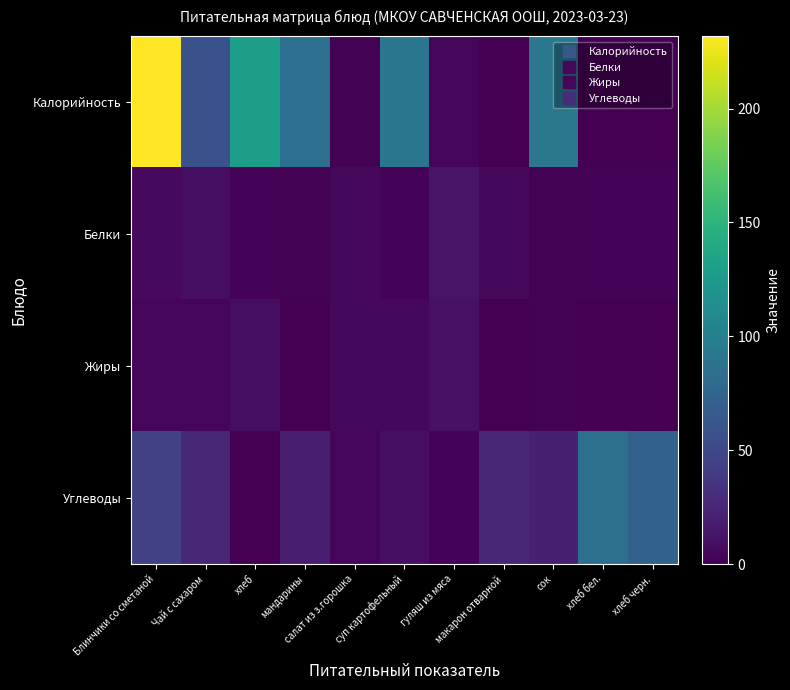

Reading left to right, extract all data points from this chart.

Калорийность: Блинчики со сметаной=231.8	Чай с сахаром=58.0	хлеб=129.0	мандарины=84.5	салат из з.горошка=1.6	суп картофельный=90.9	гуляш из мяса=4.0	макарон отварной=0.6	сок=92.0	хлеб бел.=0.1	хлеб черн.=0.1
Белки: Блинчики со сметаной=5.8	Чай с сахаром=9.0	хлеб=2.0	мандарины=1.5	салат из з.горошка=5.0	суп картофельный=2.0	гуляш из мяса=12.1	макарон отварной=5.3	сок=1.0	хлеб бел.=2.4	хлеб черн.=2.6
Жиры: Блинчики со сметаной=3.1	Чай с сахаром=3.0	хлеб=9.0	мандарины=0.0	салат из з.горошка=5.0	суп картофельный=4.9	гуляш из мяса=10.1	макарон отварной=0.5	сок=1.0	хлеб бел.=0.8	хлеб черн.=0.5
Углеводы: Блинчики со сметаной=44.8	Чай с сахаром=26.0	хлеб=0.0	мандарины=19.8	салат из з.горошка=4.0	суп картофельный=9.8	гуляш из мяса=2.4	макарон отварной=25.6	сок=20.0	хлеб бел.=85.7	хлеб черн.=72.4